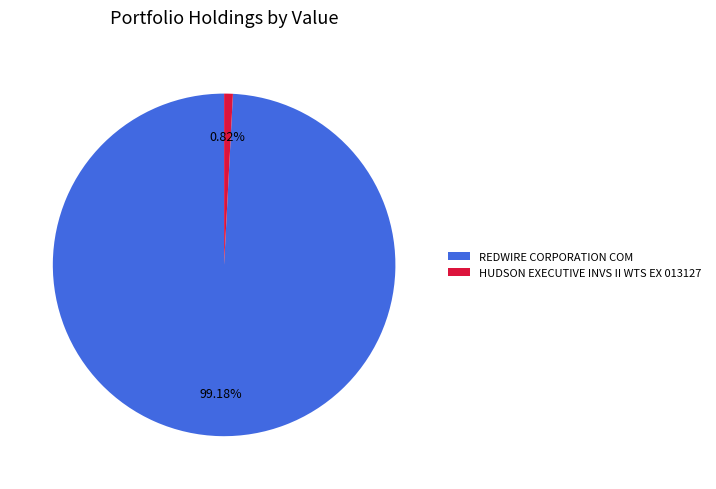

What portion of the pie excludes REDWIRE CORPORATION COM?

0.8%